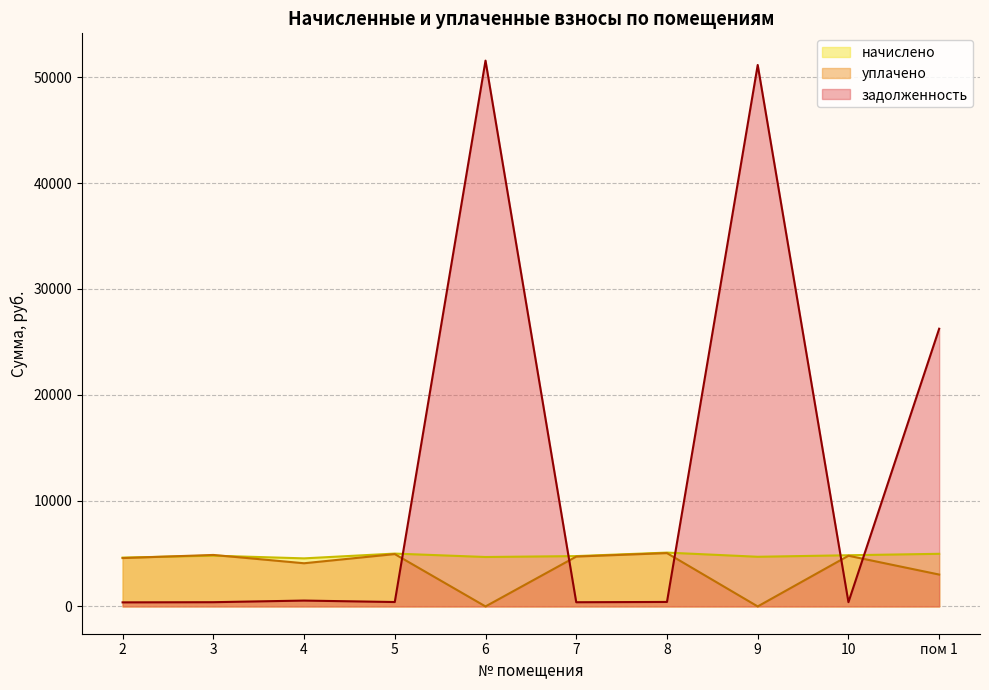

What is the maximum value shown in the chart?

51579.2